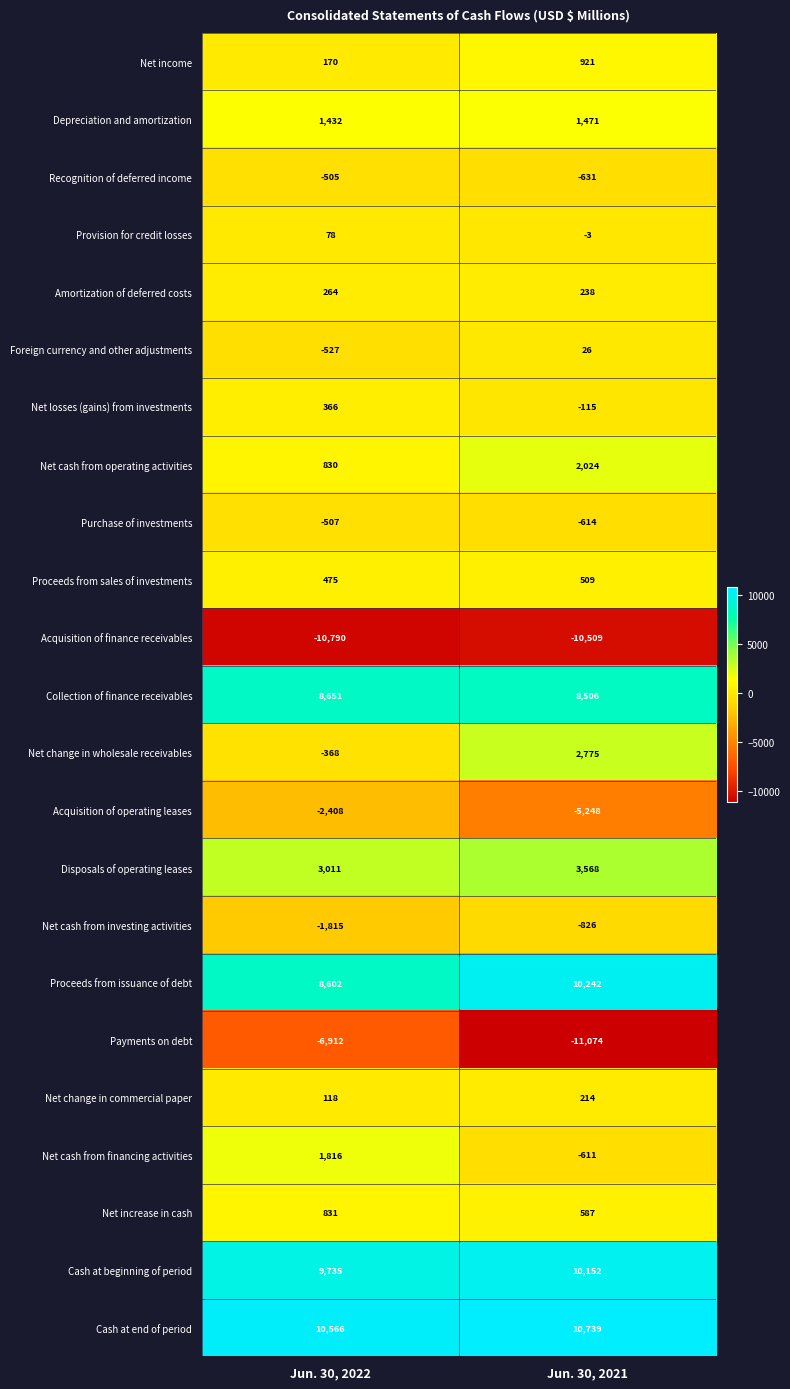

What is the approximate value of Purchase of investments at Jun. 30, 2021?

-614